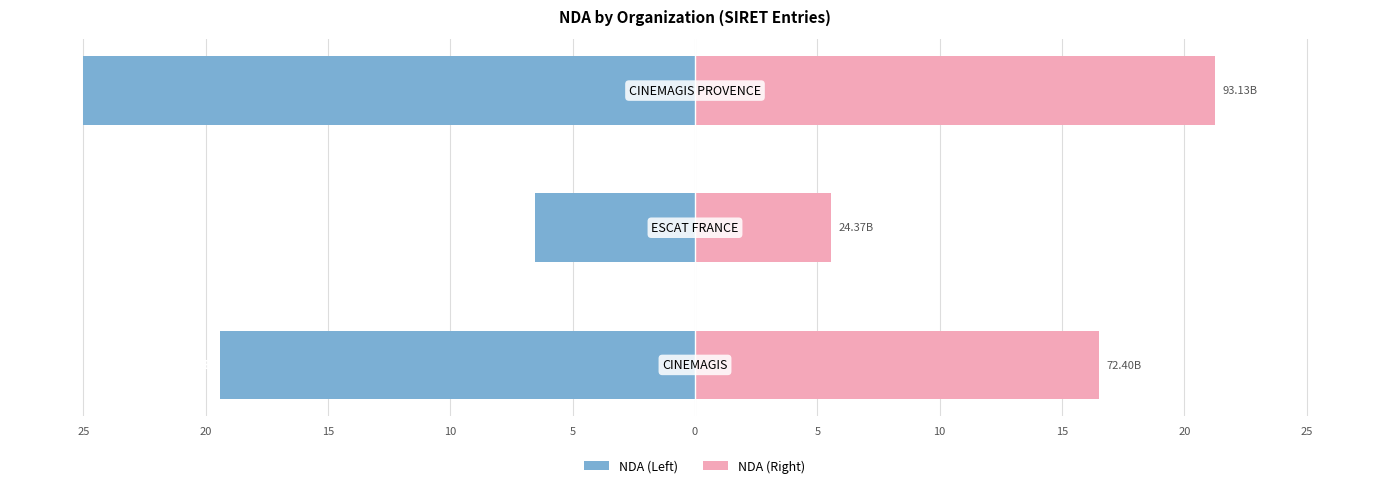

How many values in the NDA (Right) series are below 16?

1